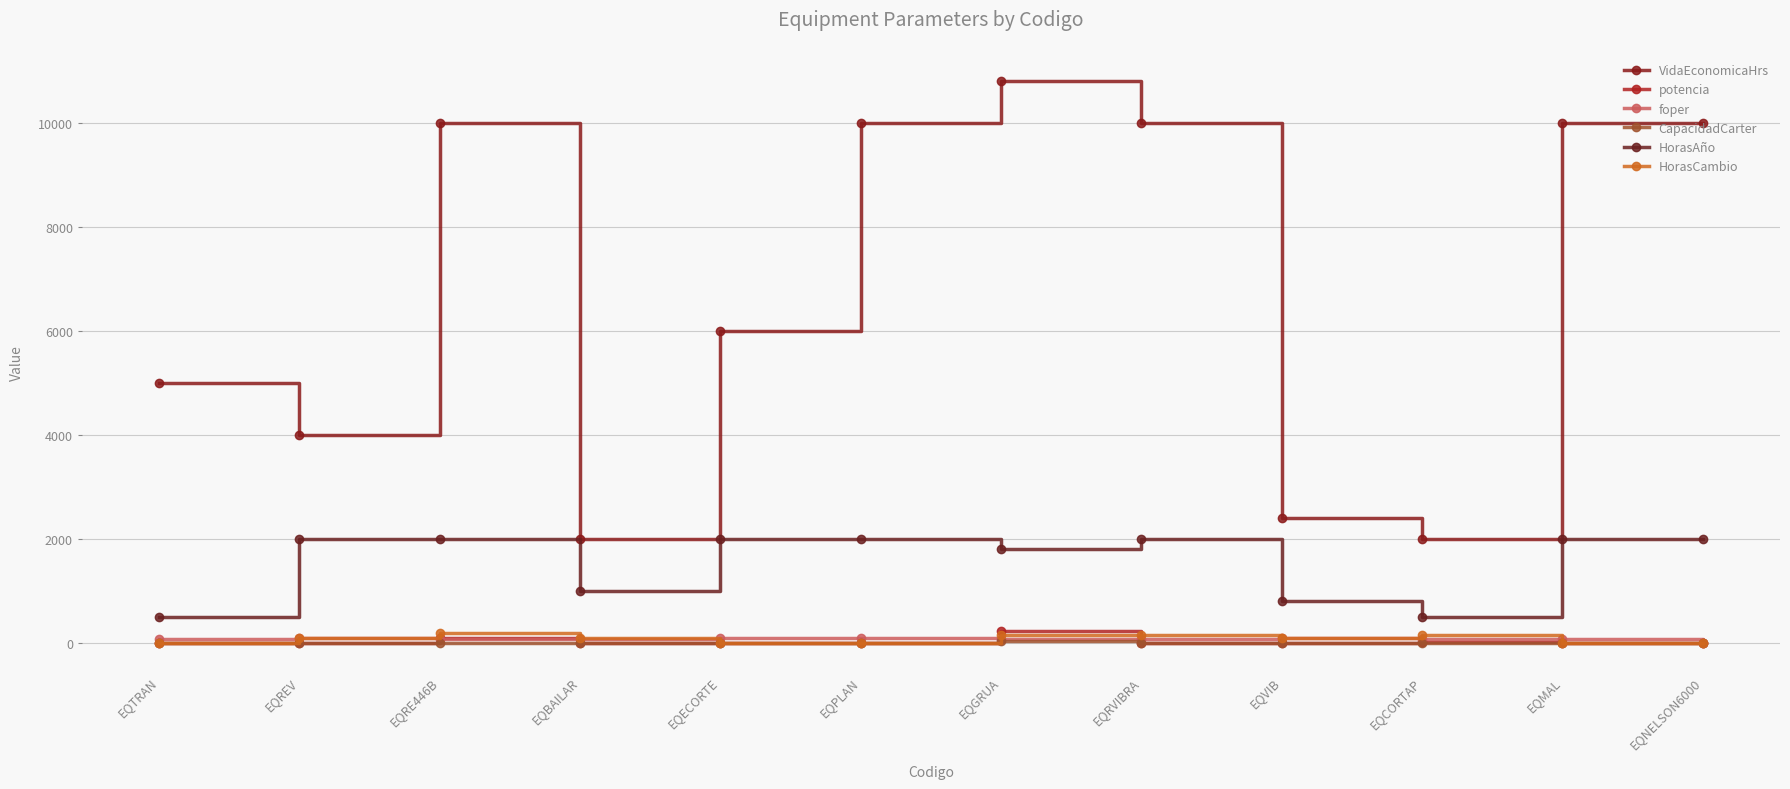

True or false: VidaEconomicaHrs and foper cross at least once.

False